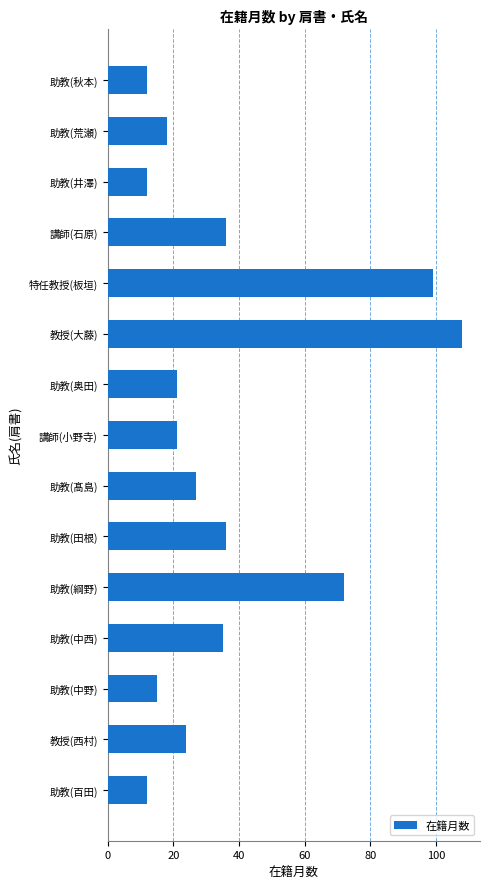

How many bars are there in total?

15